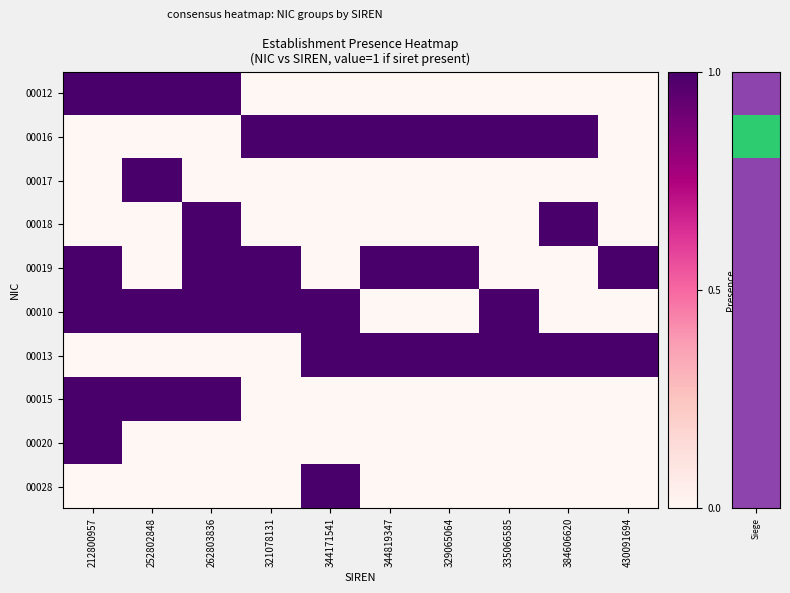

Reading right to left, extract all data points from this chart.

00012: 430091694=0	384606620=0	335066585=0	329065064=0	344819347=0	344171541=0	321078131=0	262803836=1	252802848=1	212800957=1
00016: 430091694=0	384606620=1	335066585=1	329065064=1	344819347=1	344171541=1	321078131=1	262803836=0	252802848=0	212800957=0
00017: 430091694=0	384606620=0	335066585=0	329065064=0	344819347=0	344171541=0	321078131=0	262803836=0	252802848=1	212800957=0
00018: 430091694=0	384606620=1	335066585=0	329065064=0	344819347=0	344171541=0	321078131=0	262803836=1	252802848=0	212800957=0
00019: 430091694=1	384606620=0	335066585=0	329065064=1	344819347=1	344171541=0	321078131=1	262803836=1	252802848=0	212800957=1
00010: 430091694=0	384606620=0	335066585=1	329065064=0	344819347=0	344171541=1	321078131=1	262803836=1	252802848=1	212800957=1
00013: 430091694=1	384606620=1	335066585=1	329065064=1	344819347=1	344171541=1	321078131=0	262803836=0	252802848=0	212800957=0
00015: 430091694=0	384606620=0	335066585=0	329065064=0	344819347=0	344171541=0	321078131=0	262803836=1	252802848=1	212800957=1
00020: 430091694=0	384606620=0	335066585=0	329065064=0	344819347=0	344171541=0	321078131=0	262803836=0	252802848=0	212800957=1
00028: 430091694=0	384606620=0	335066585=0	329065064=0	344819347=0	344171541=1	321078131=0	262803836=0	252802848=0	212800957=0